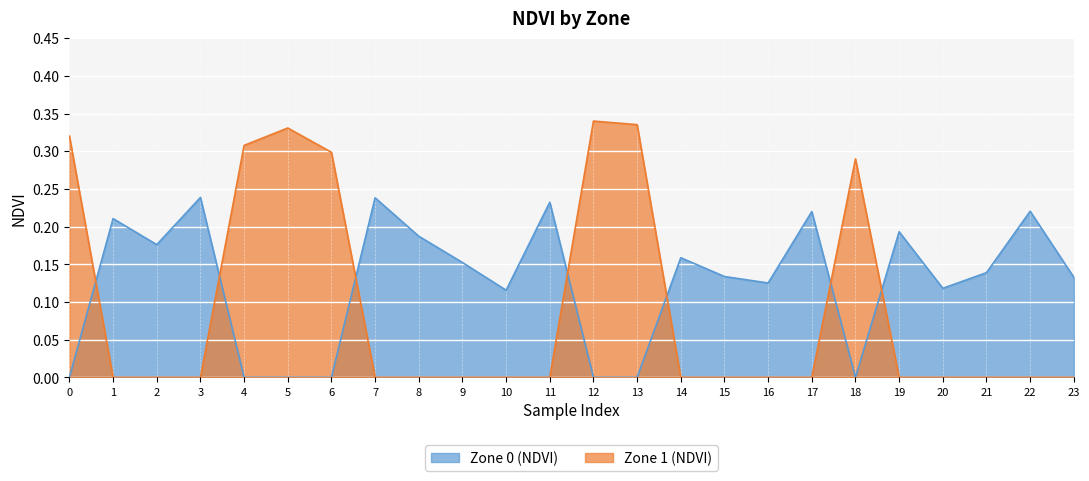

Rank the series by their maximum value, from highest to lowest.

Zone 1 (NDVI), Zone 0 (NDVI)